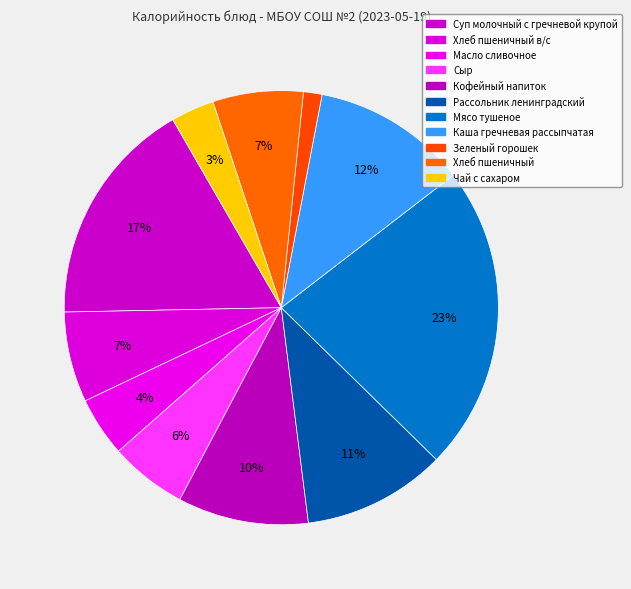

How many segments does this pie chart have?

11